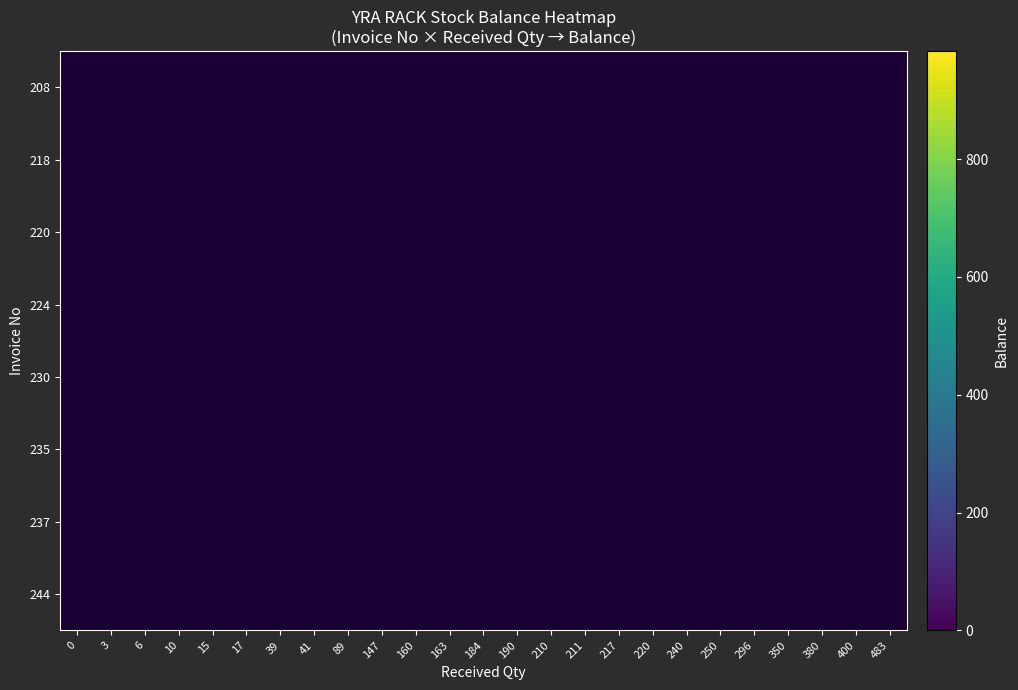

Rank the series by their maximum value, from highest to lowest.

208, 218, 220, 224, 230, 235, 237, 244